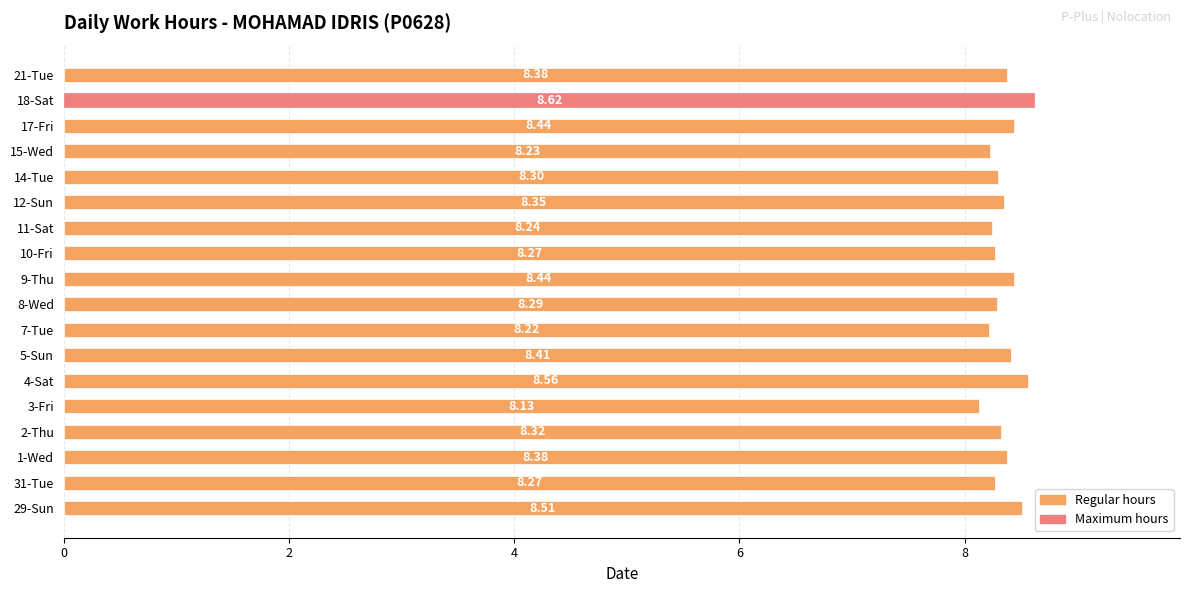

Where is the data nearest to the value 8?

3-Fri